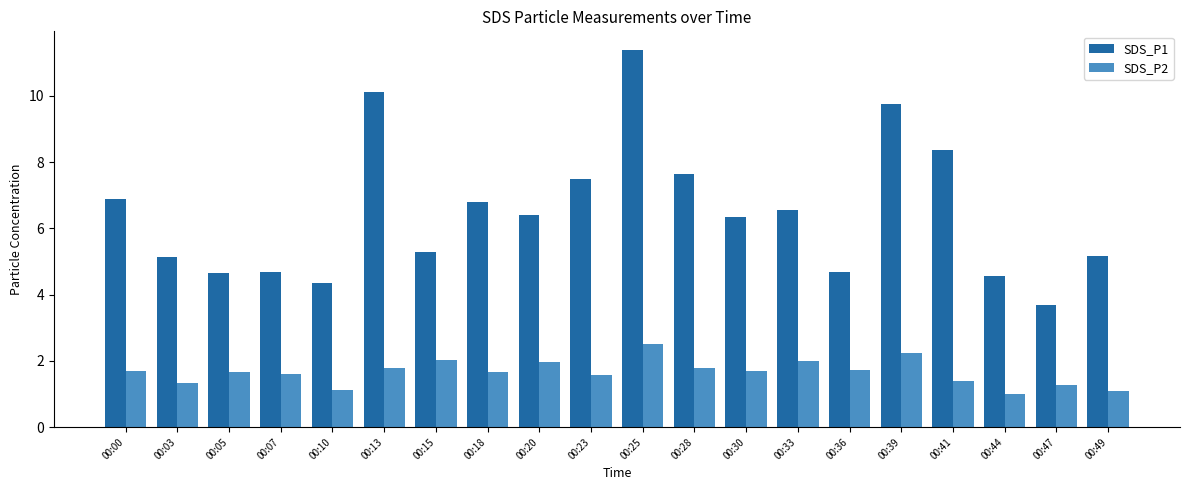

At how many categories does at least one series exceed 5?

14